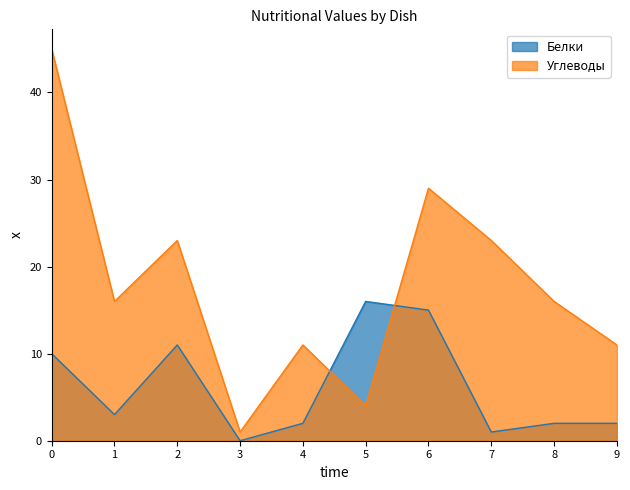

At 5, list the series in order from smallest to largest.

Углеводы, Белки